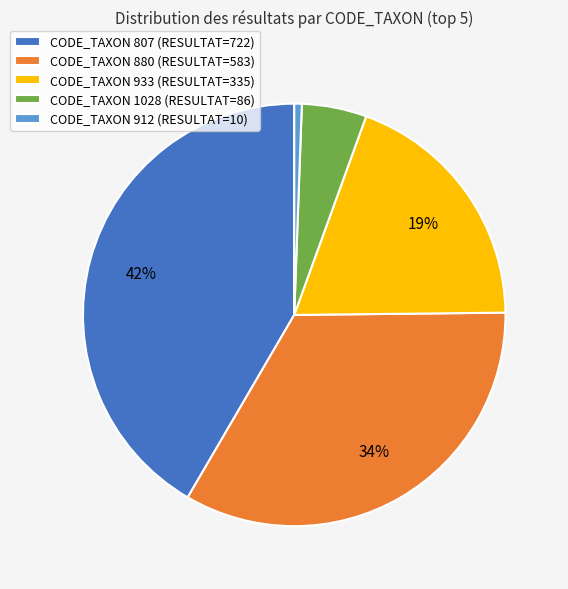

How many slices are in this pie chart?

5